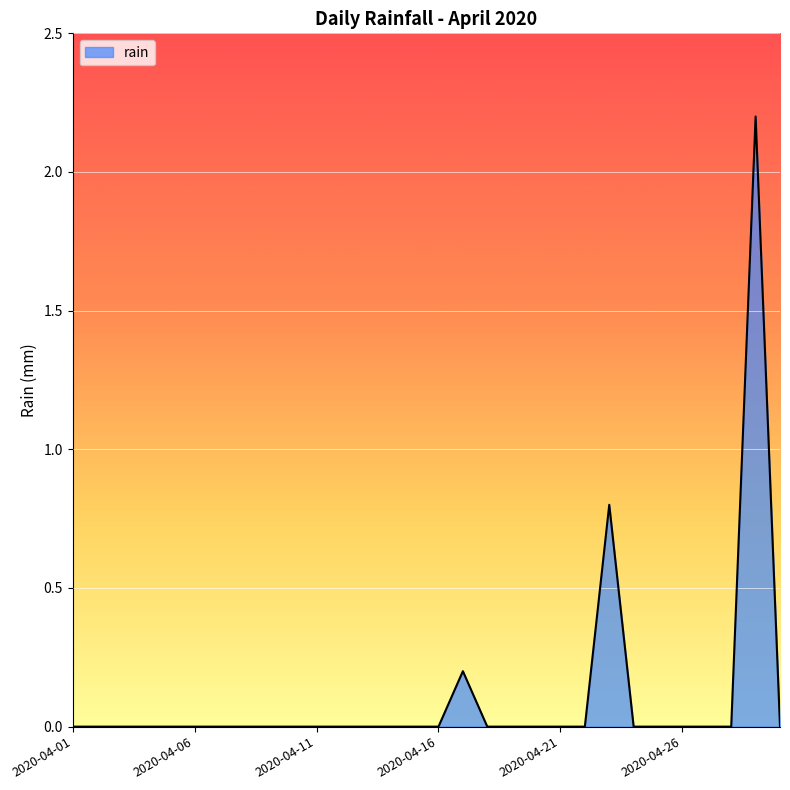

What is the maximum value shown in the chart?

2.2